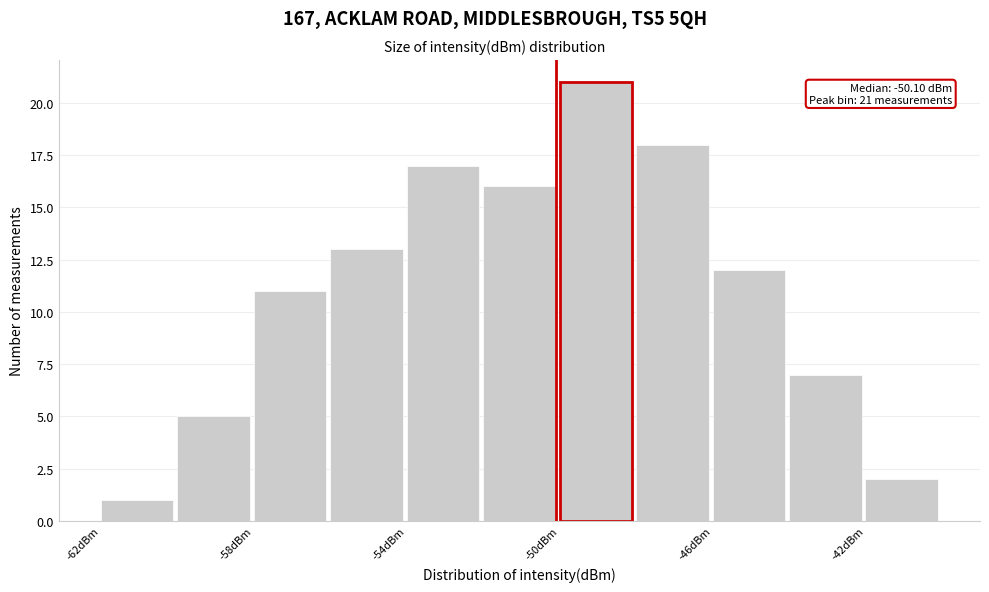

Which range on the x-axis has the tallest bar?

-50 to -48